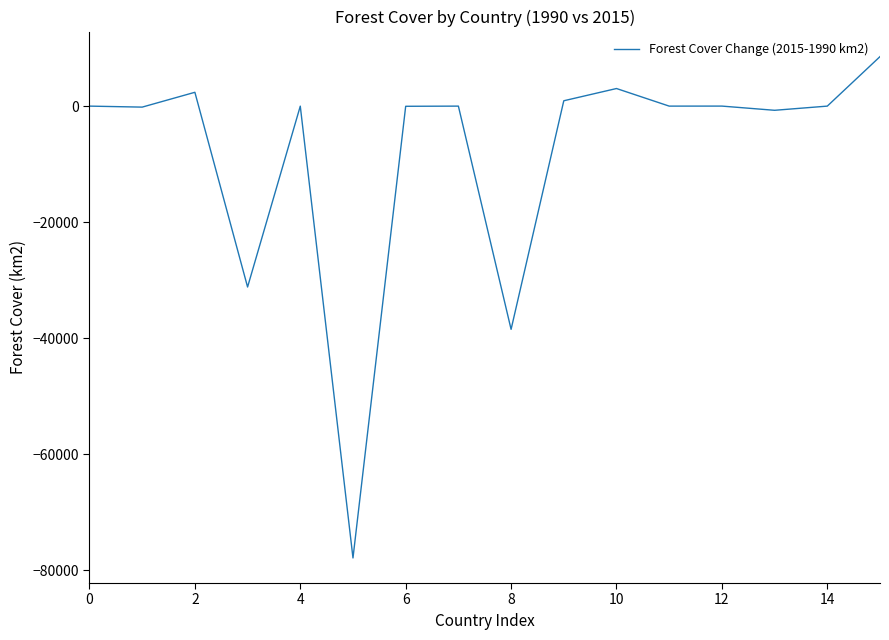

What is the difference between the maximum and minimum values?

86379.2